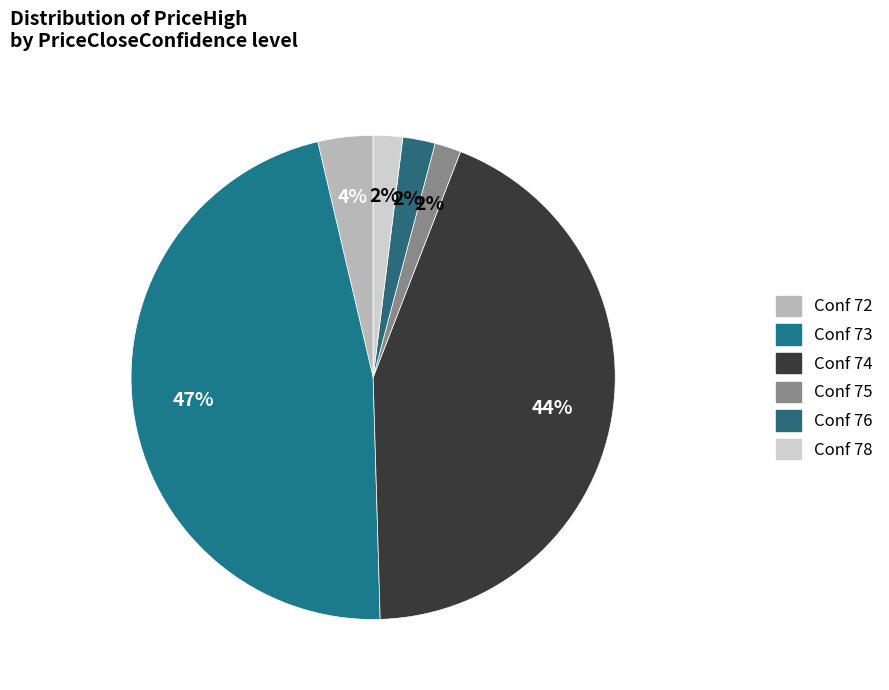

Is there any slice that represents more than half of the pie?

No